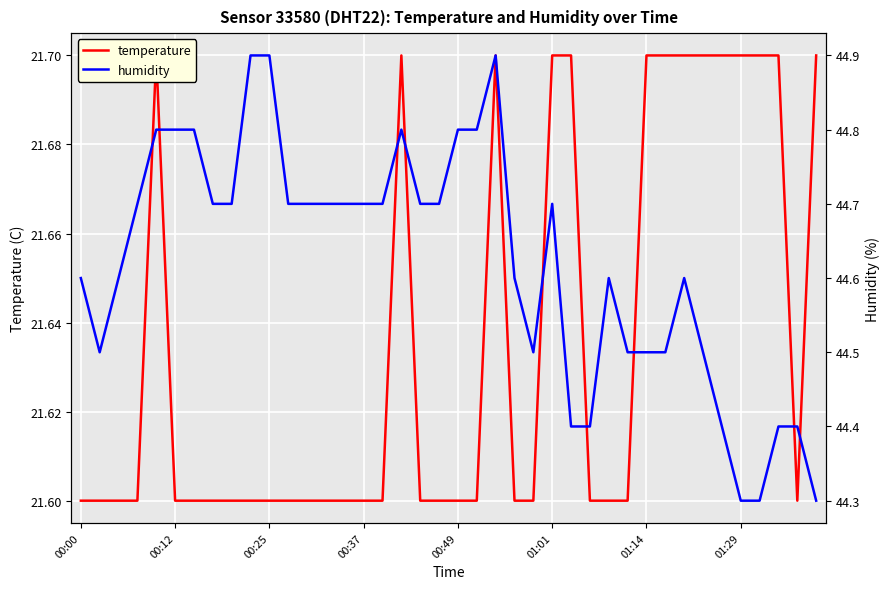

Count the humidity values in the range 44 to 45.

40